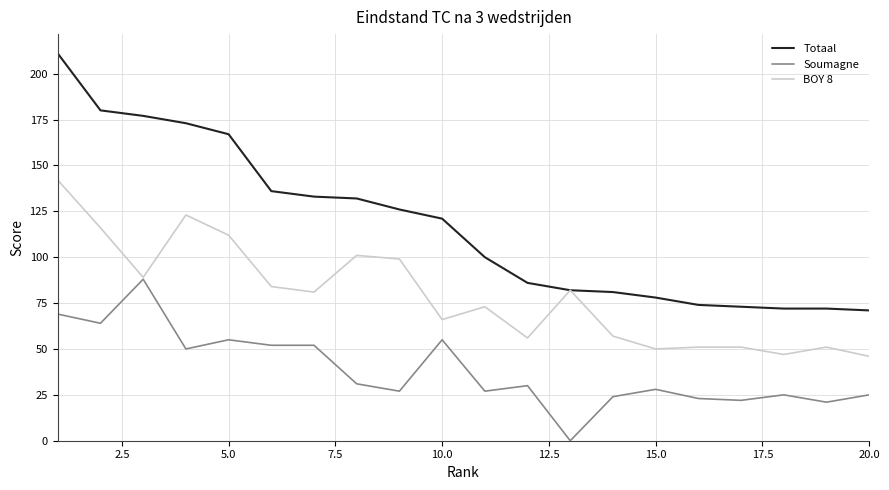

What is the minimum value for BOY 8?

46